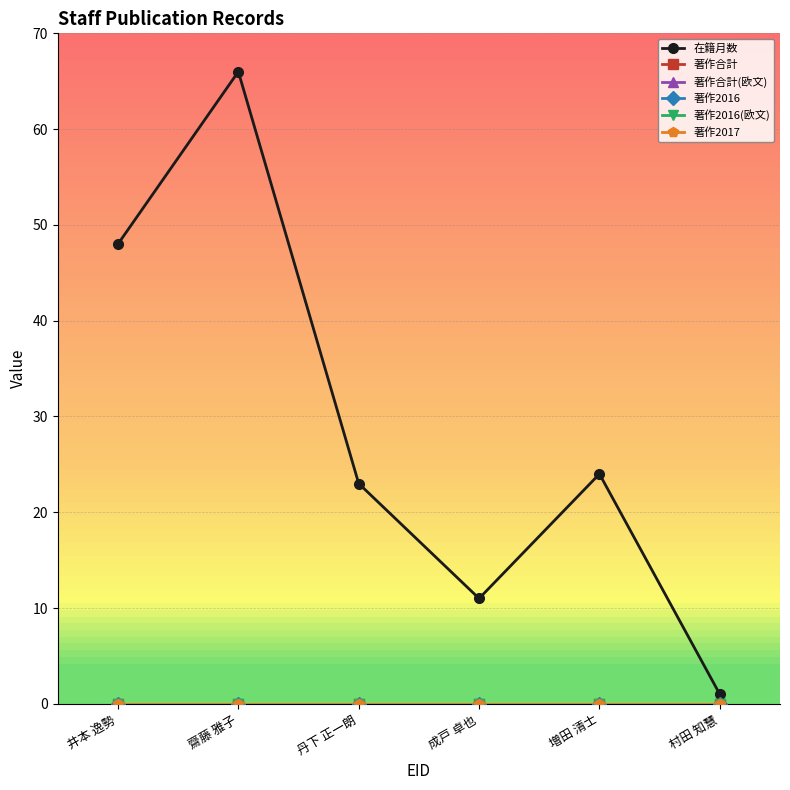

Which has a higher value, 成戸 卓也 or 丹下 正一朗?

丹下 正一朗